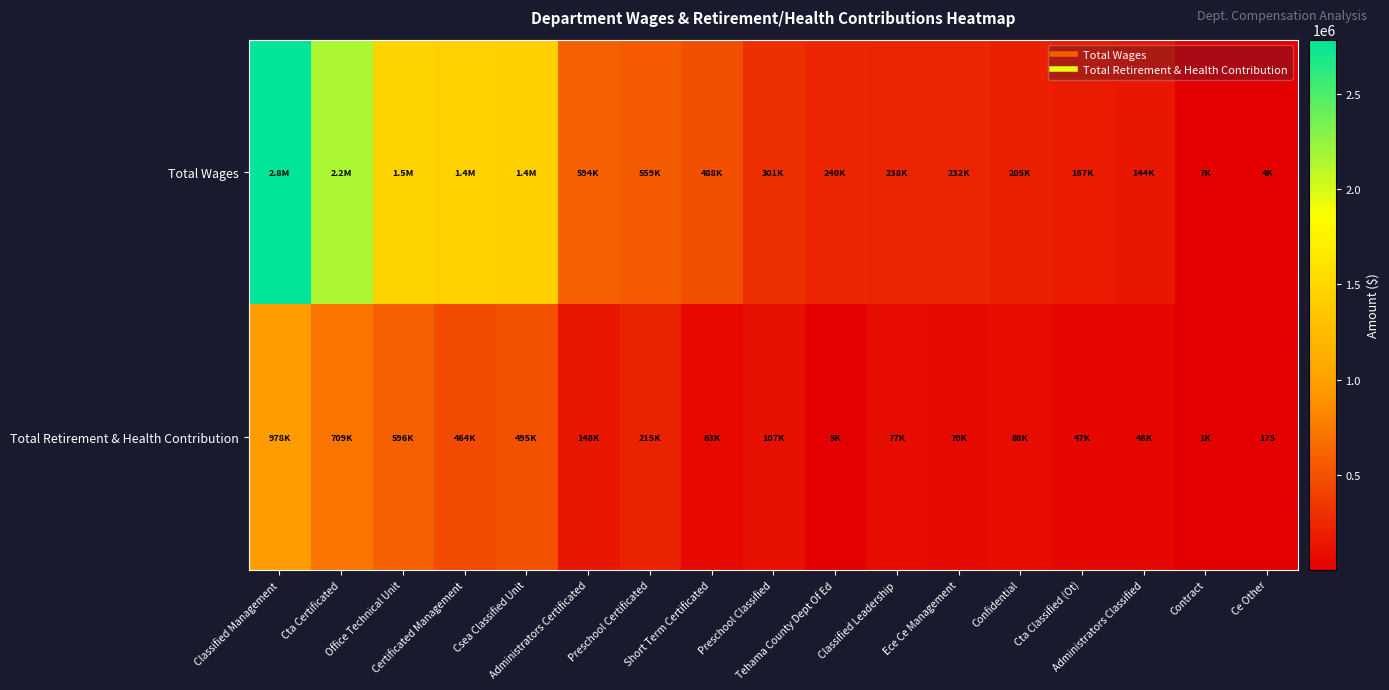

What is the difference between the highest and lowest values at Cta Certificated?

1447052